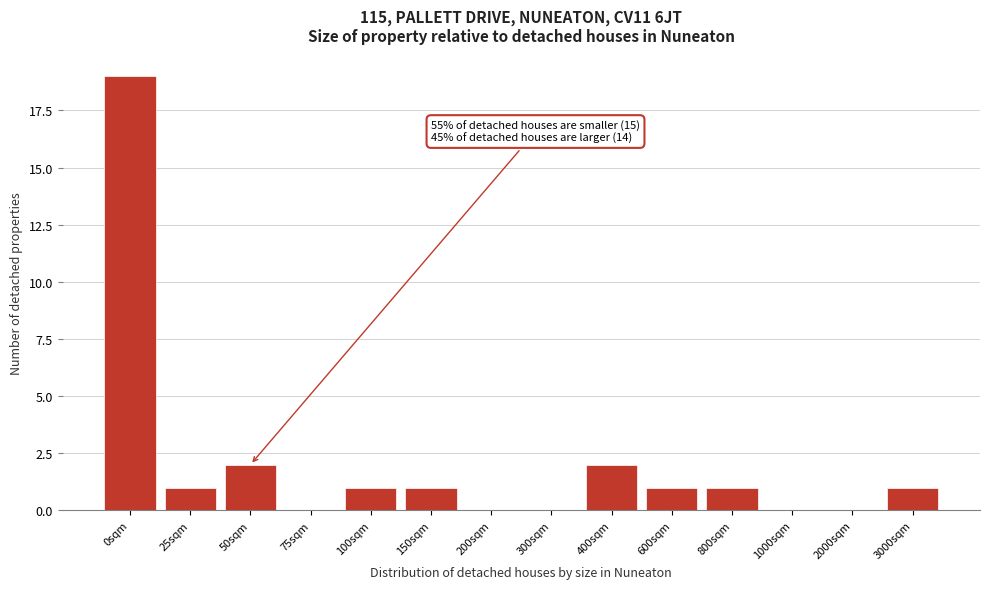

Reading right to left, extract all data points from this chart.

3000sqm=1	2000sqm=0	1000sqm=0	800sqm=1	600sqm=1	400sqm=2	300sqm=0	200sqm=0	150sqm=1	100sqm=1	75sqm=0	50sqm=2	25sqm=1	0sqm=19